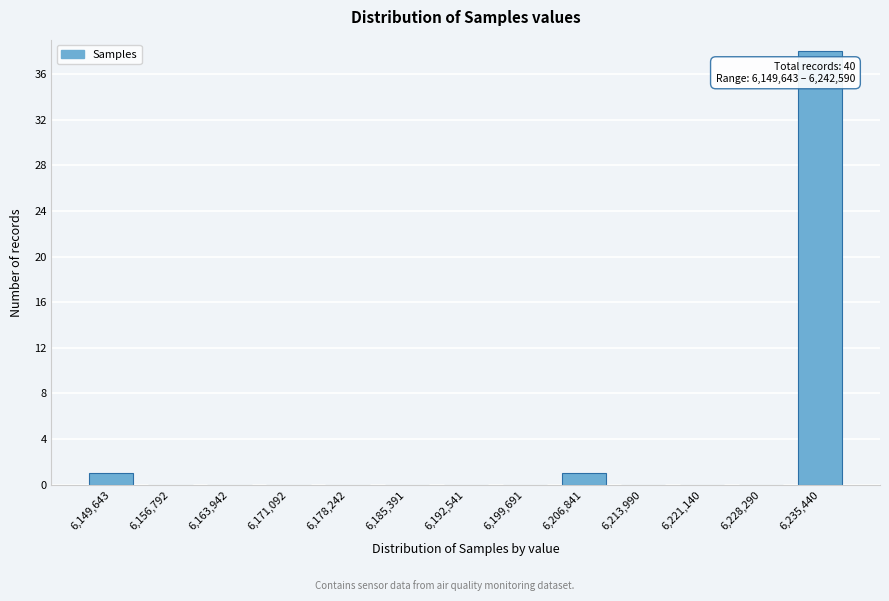

Reading right to left, what are all the values shown in this chart?

6,235,440=38	6,228,290=0	6,221,140=0	6,213,990=0	6,206,841=1	6,199,691=0	6,192,541=0	6,185,391=0	6,178,242=0	6,171,092=0	6,163,942=0	6,156,792=0	6,149,643=1